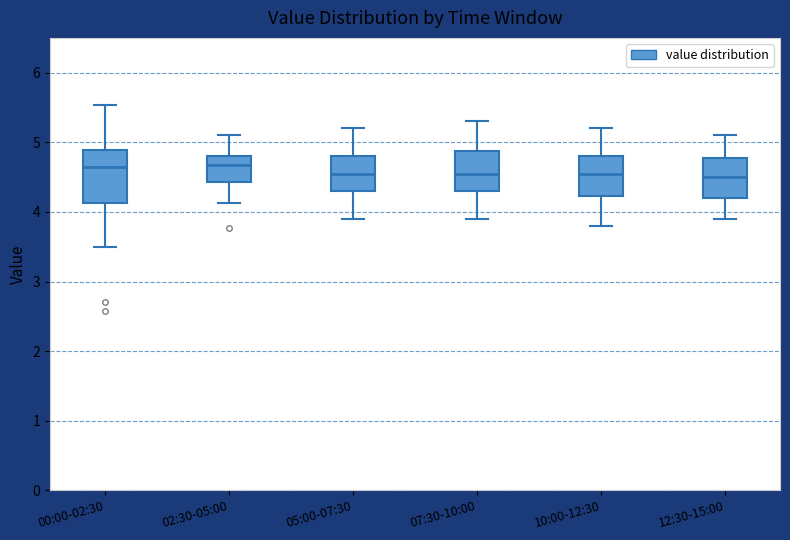

Where does the median line of the box for 05:00-07:30 sit on the y-axis? The values are not printed on the chart, so give them approximately, as read against the axis.

4.6